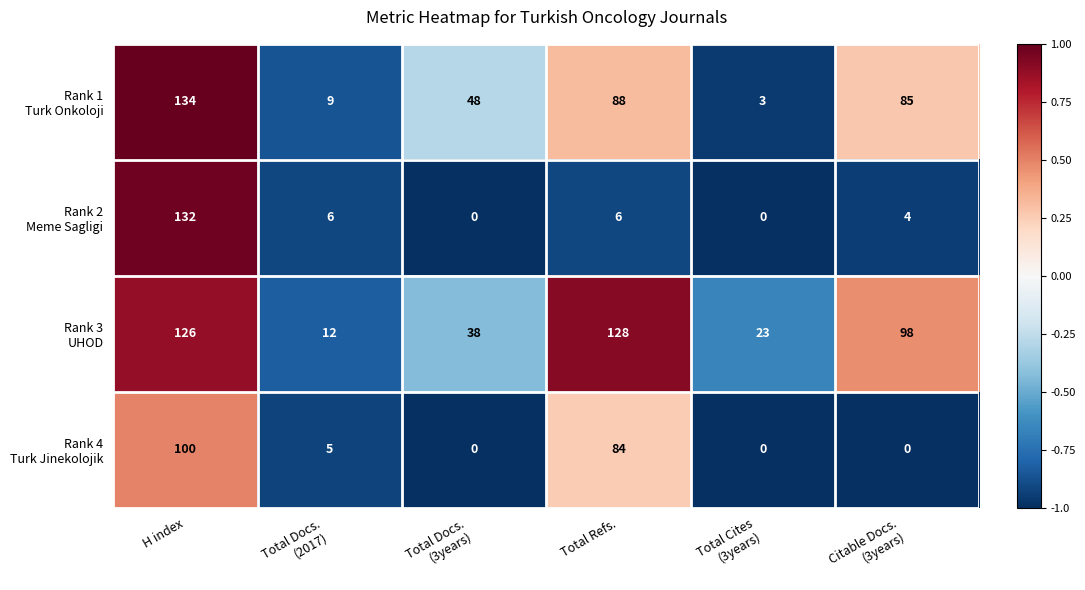

At how many categories does at least one series exceed 0?

6